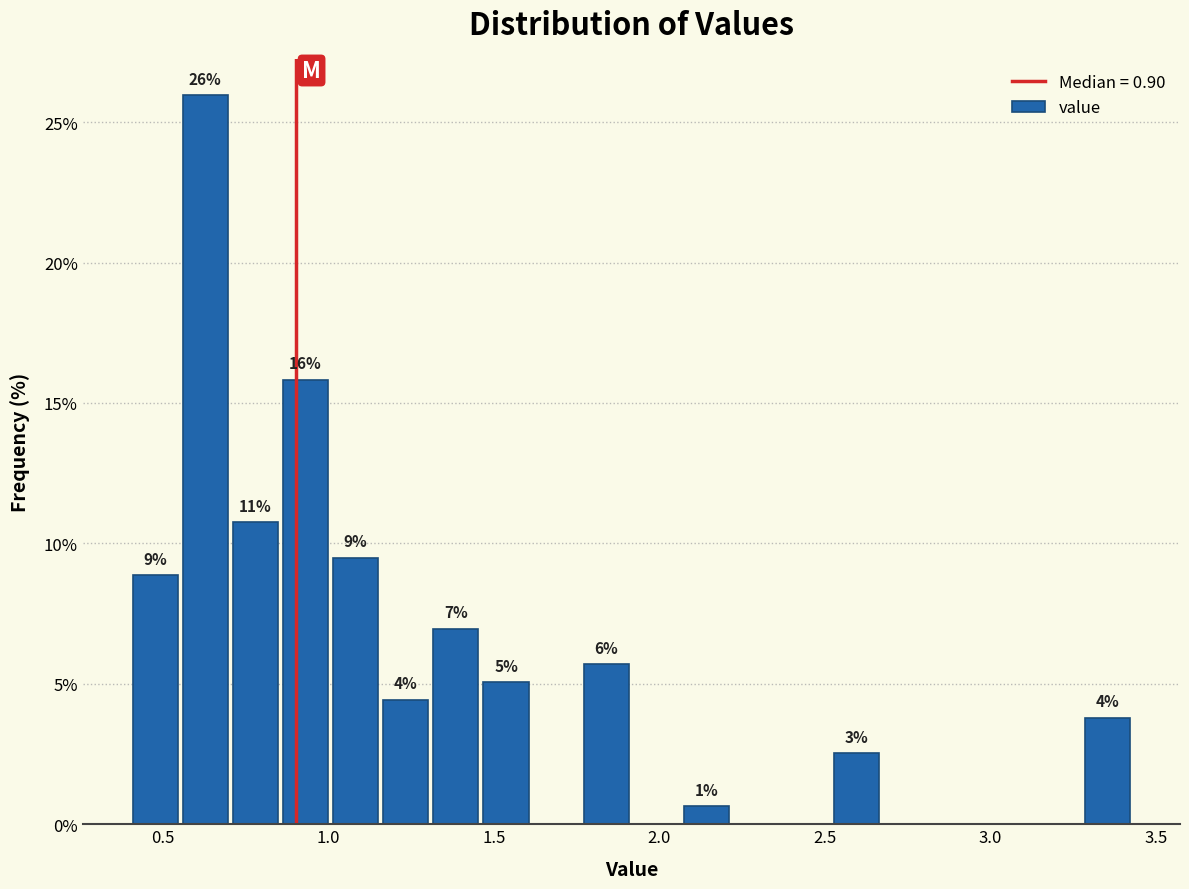

Read against the x-axis, roughly where is the centre of the tallest bar?

0.65